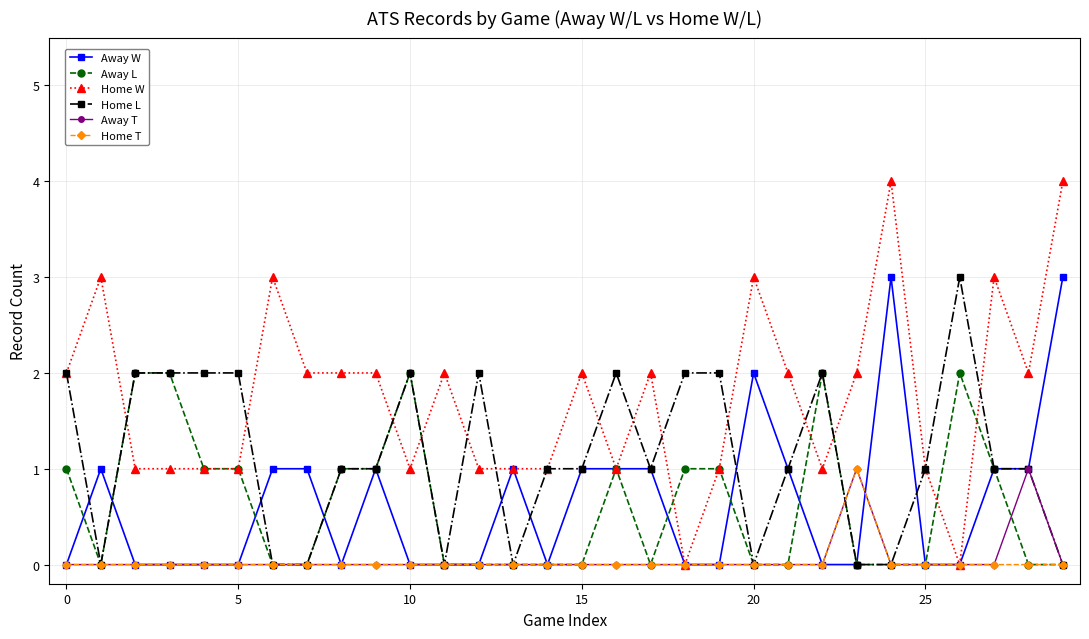

Which series has the largest range (max minus min)?

Home W